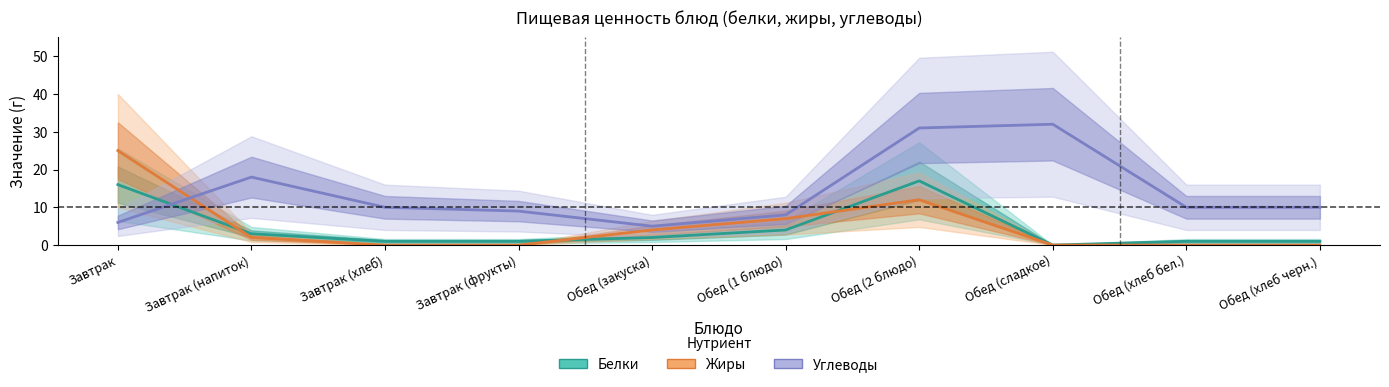

Which series has the largest total across all categories?

Углеводы